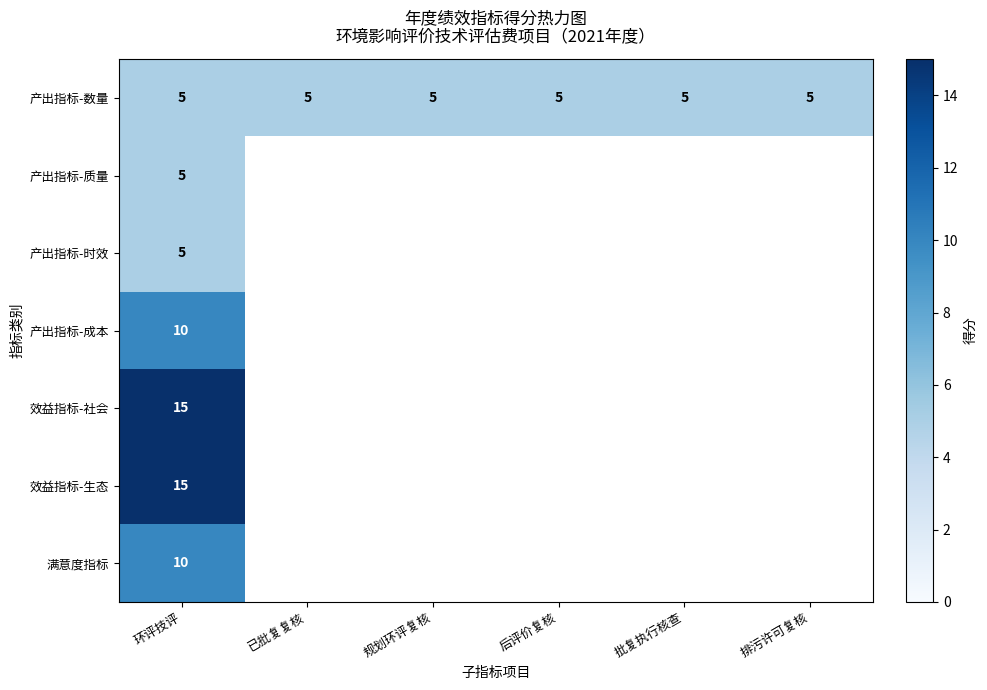

Is the value of 效益指标-社会 at 环评技评 greater than the value of 产出指标-数量 at 批复执行核查?

Yes